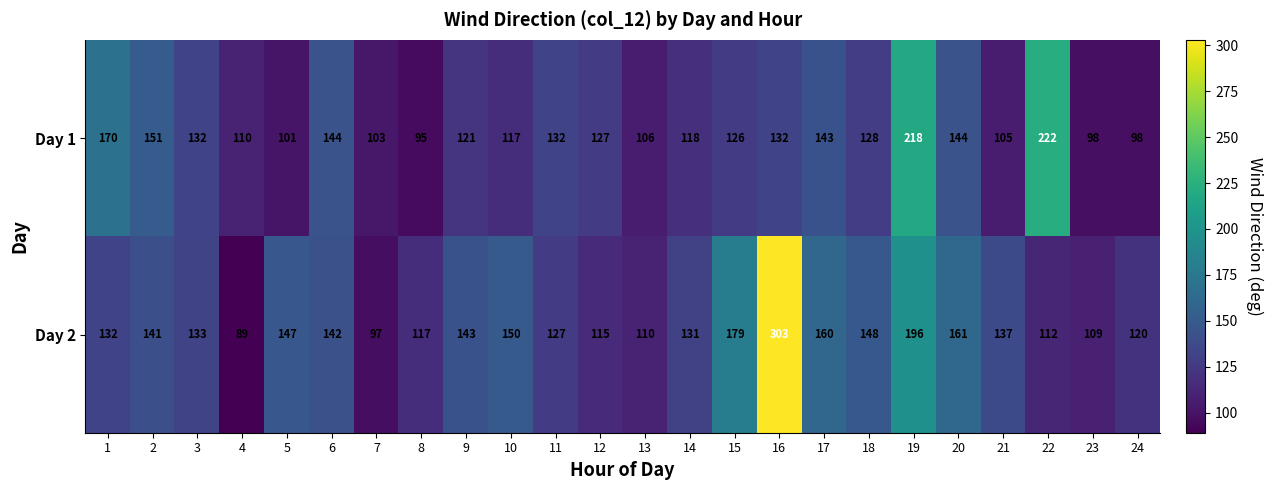

Which series has the largest total across all categories?

Day 2